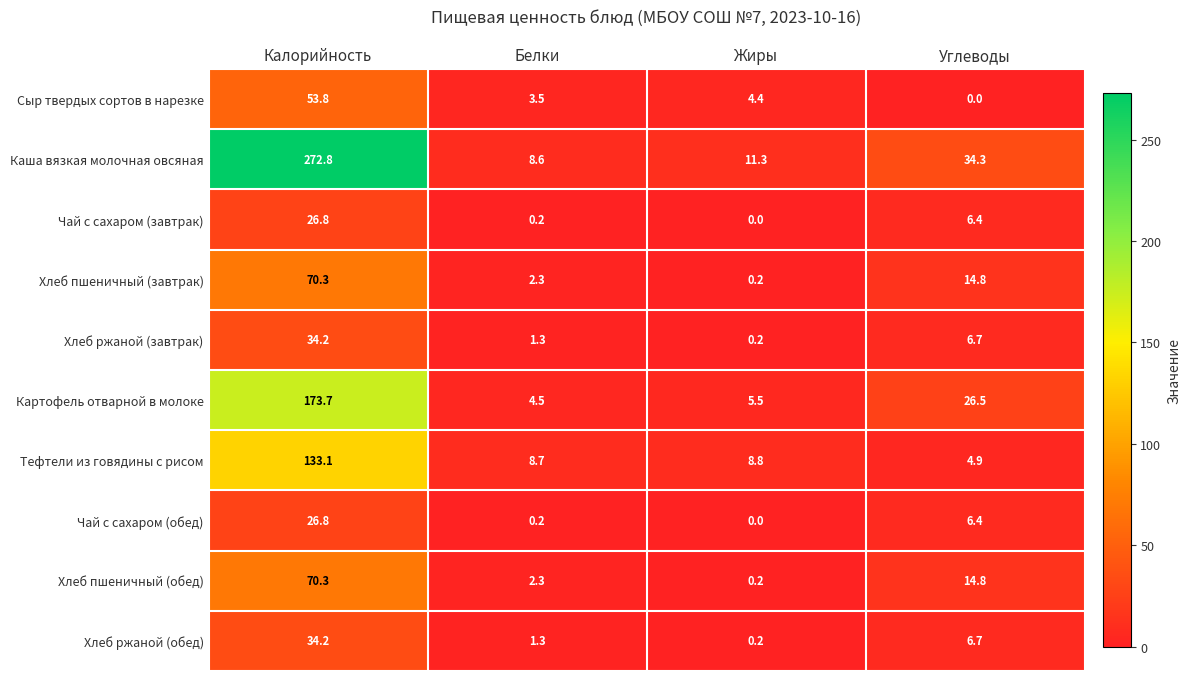

Rank the categories by Хлеб пшеничный (обед) value from highest to lowest.

Калорийность, Углеводы, Белки, Жиры